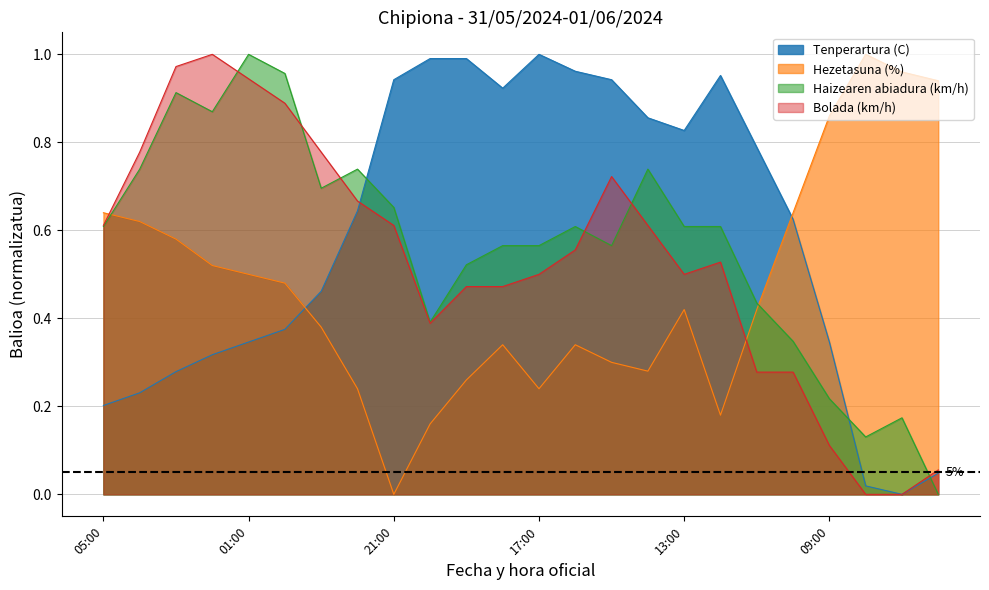

How many intersections are there between Bolada (km/h) and Tenperartura (C)?

1